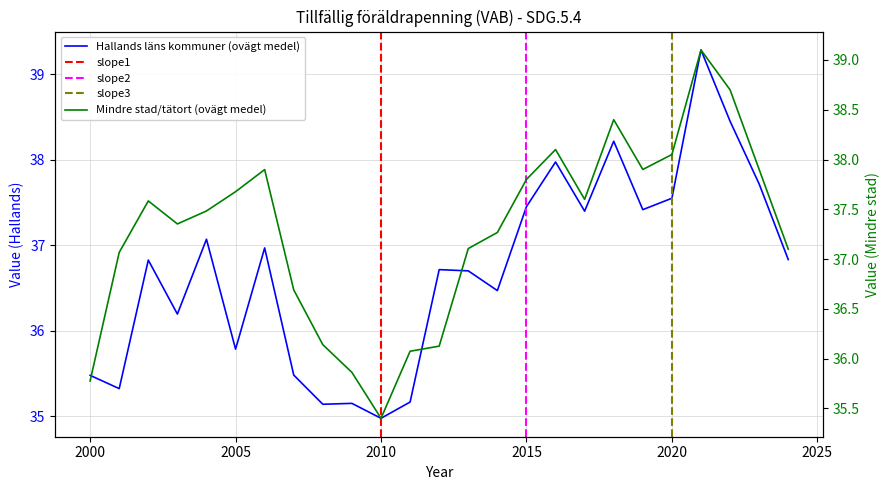

True or false: Mindre stad/tätort (ovägt medel) and Hallands läns kommuner (ovägt medel) cross at least once.

True